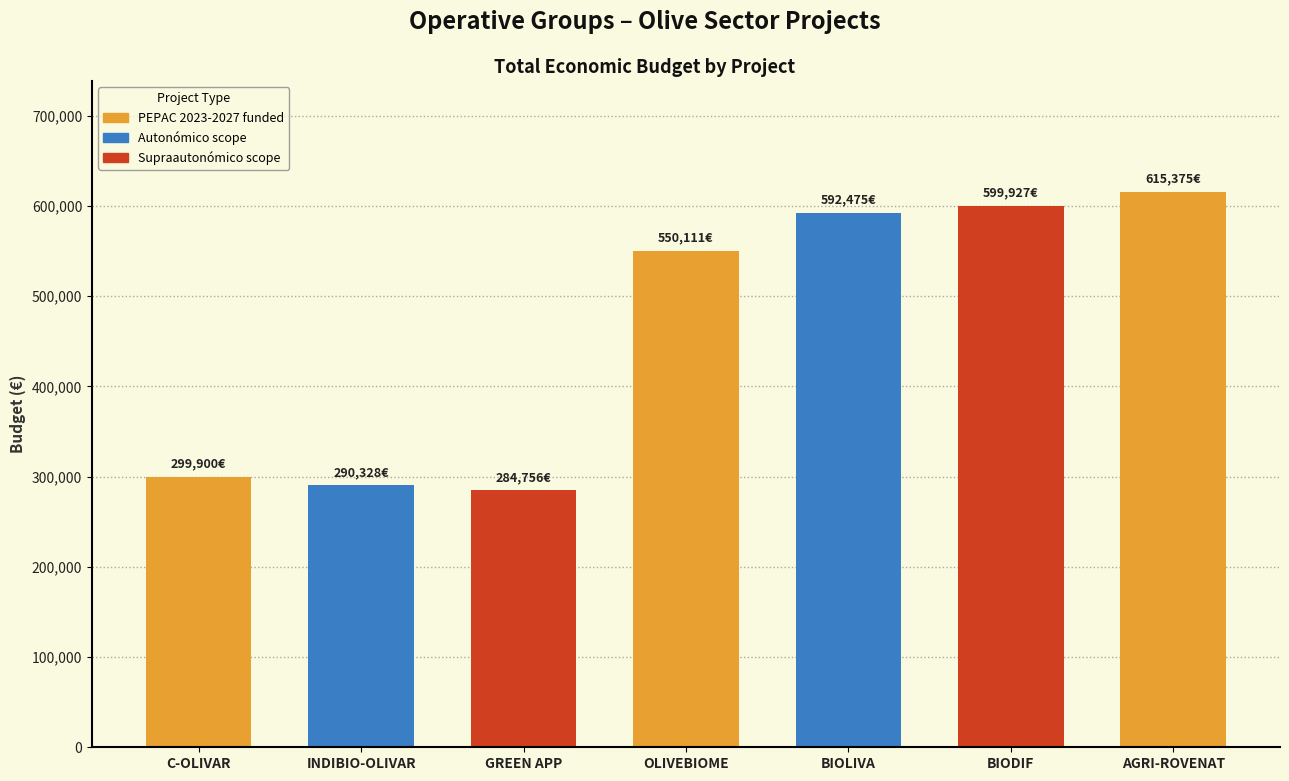

What is the minimum value shown in the chart?

284756